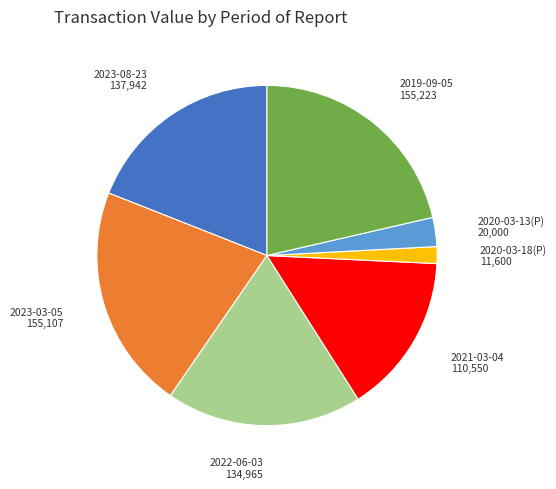

Does any single category account for the majority?

No